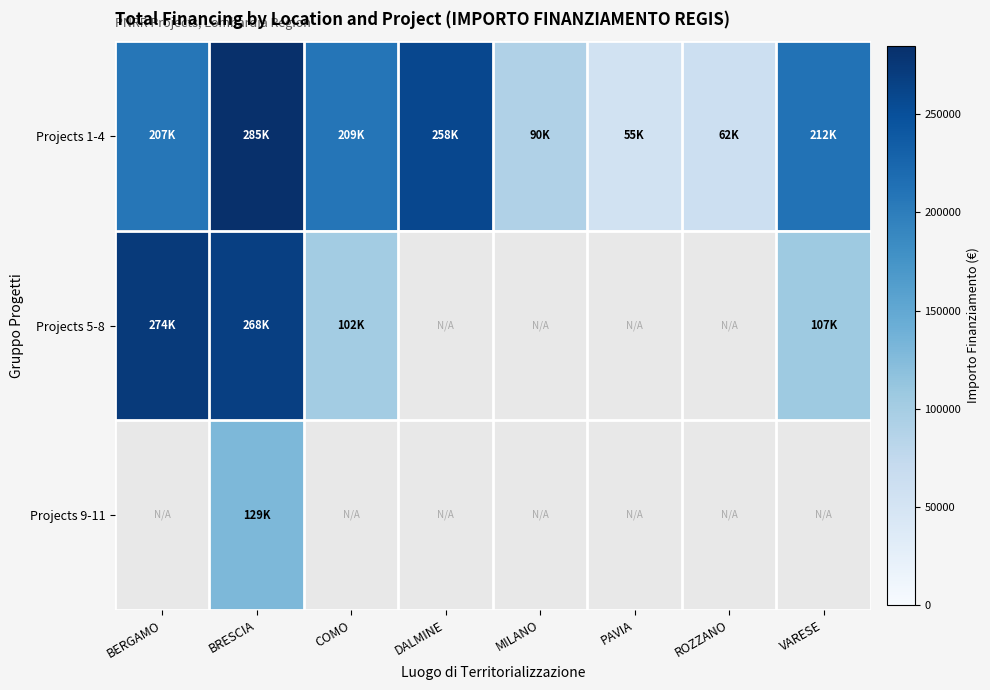

What is the total value across all series at BRESCIA?

682502.5